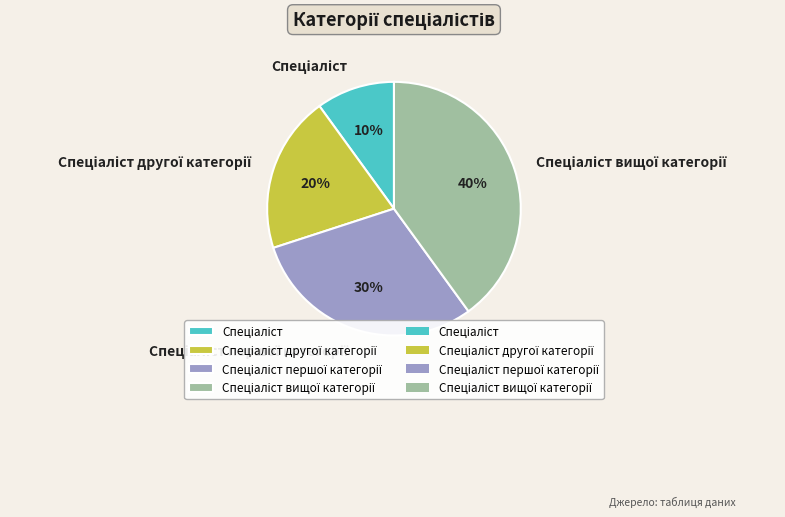

Is there a majority slice in this chart?

No